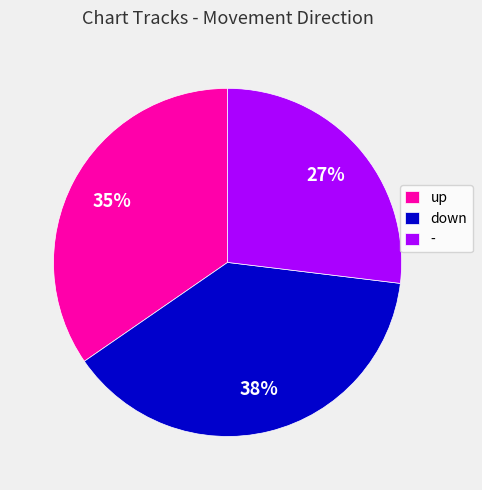

What percentage is the down slice, to the nearest percent?

38%